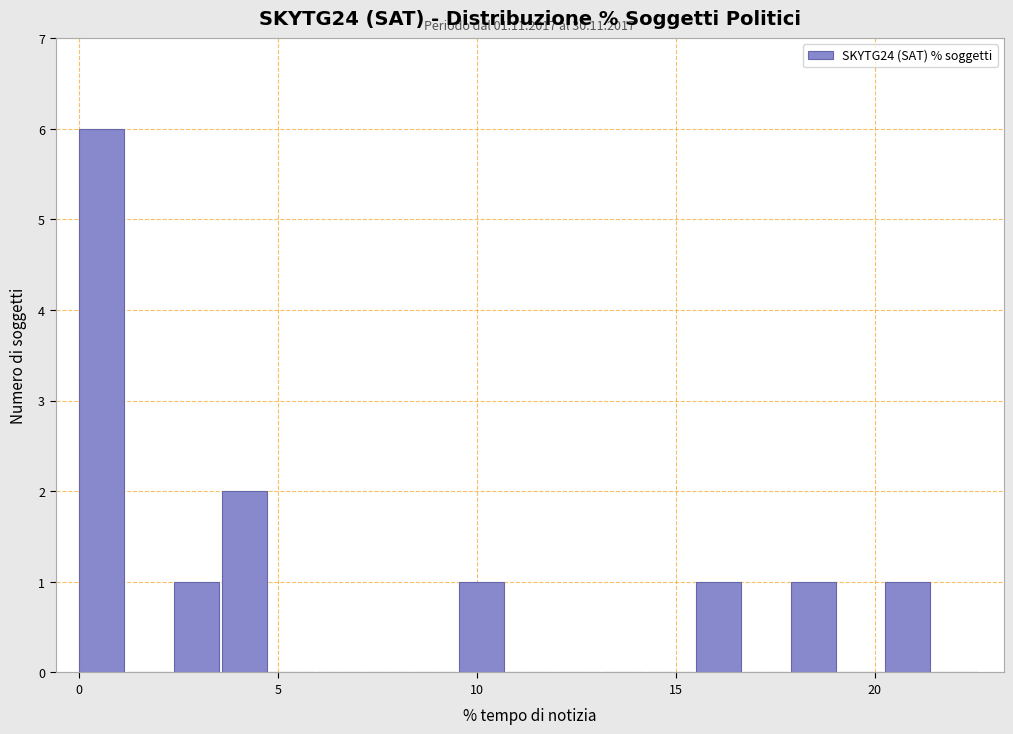

Around what value on the x-axis is the tallest bar? Give the approximate position of its centre, as read against the axis.

0.5